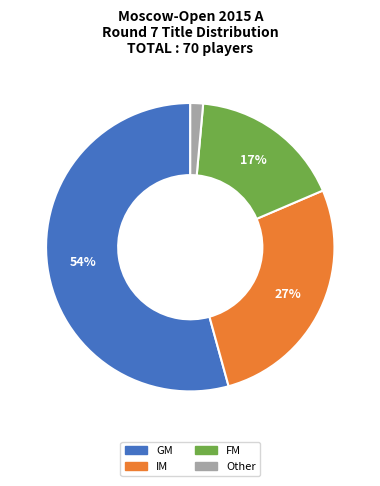

To the nearest percent, what is the average slice percentage?

25%